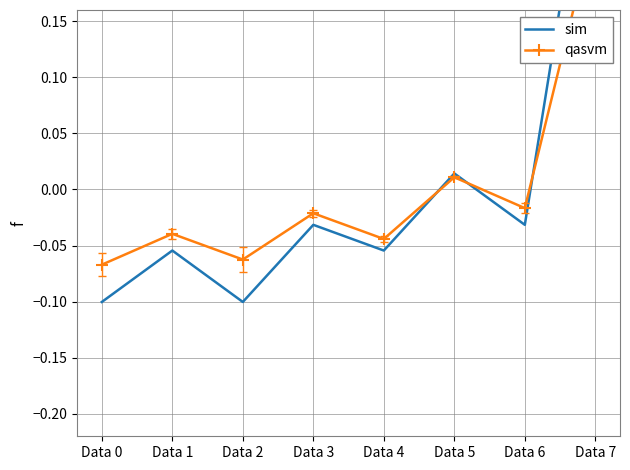

List the labels in order of sim value, smallest first.

Data 0, Data 2, Data 1, Data 4, Data 3, Data 6, Data 5, Data 7